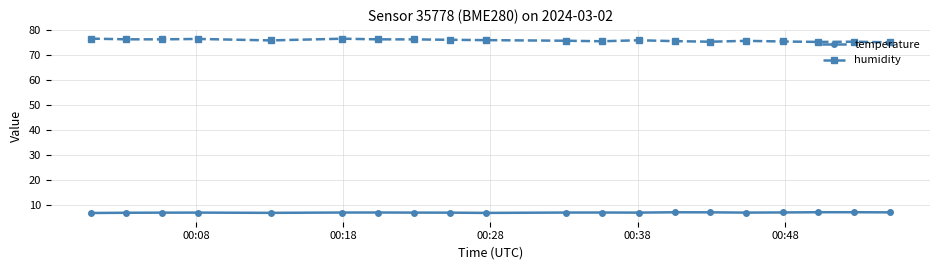

What is the minimum value for humidity?

75.2